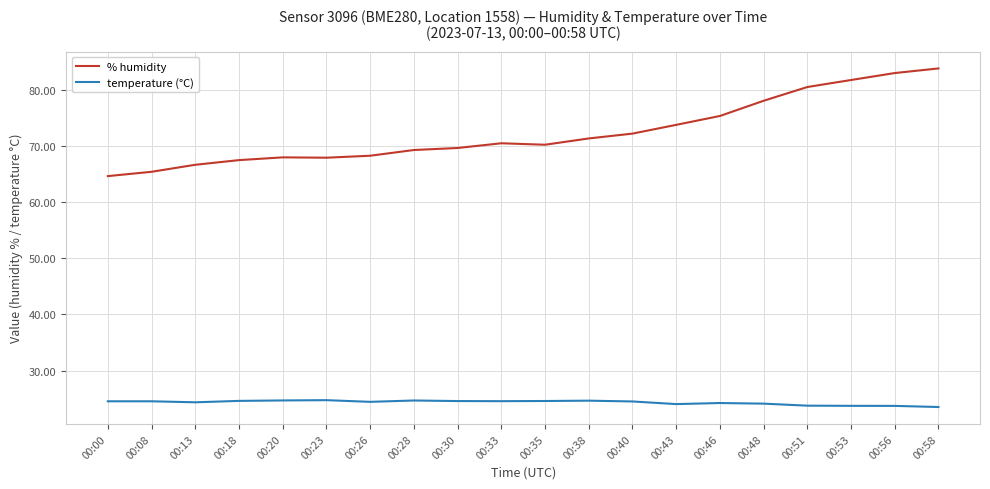

The value of temperature (°C) at 00:18 is 24.6. True or false?

True